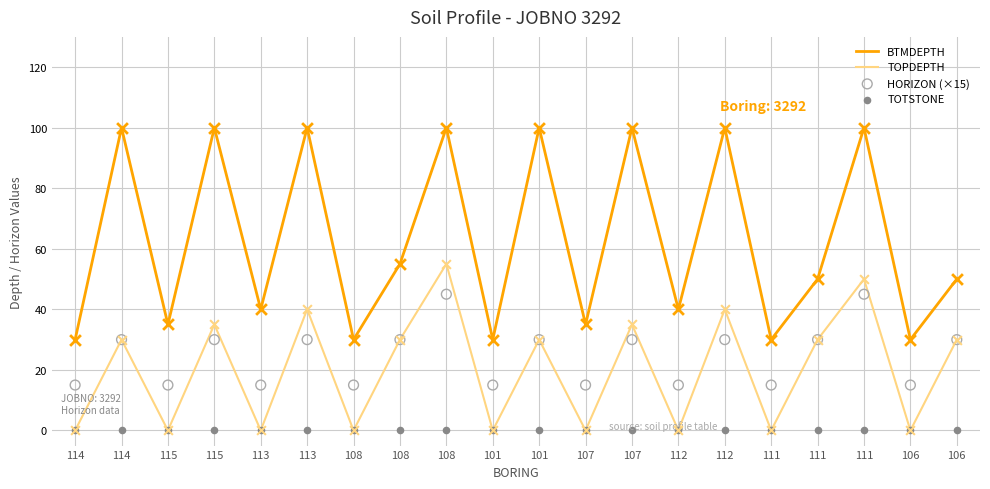

Which series reaches the maximum Y coordinate?

BTMDEPTH